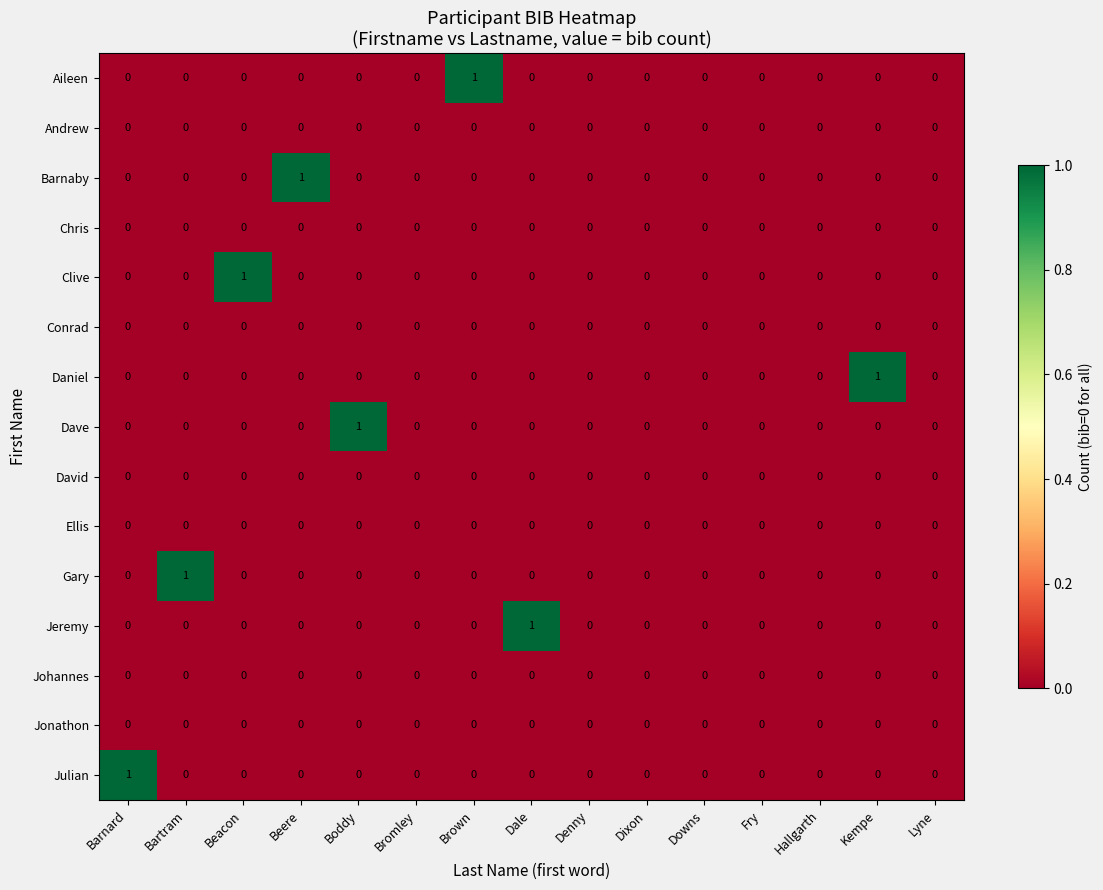

The Clive series shows 0 at Lyne. True or false?

True